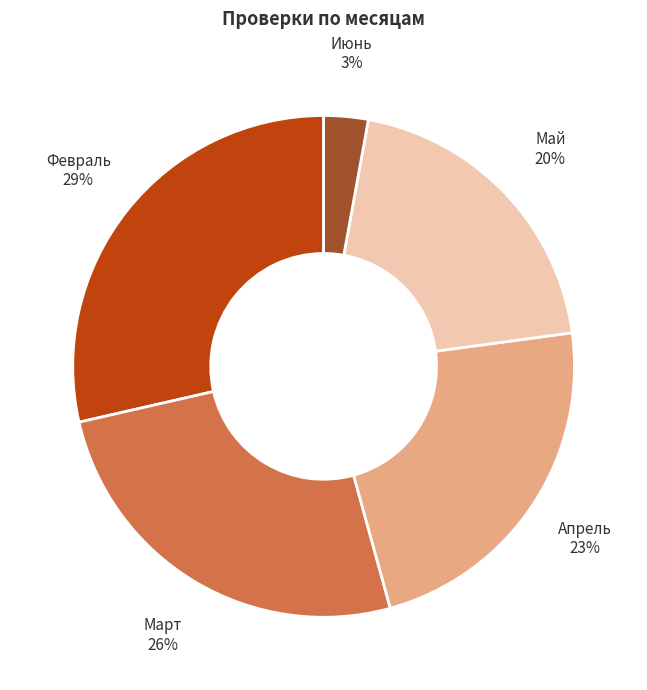

To the nearest percent, what is the difference between the Июнь and Март slice percentages?

23%